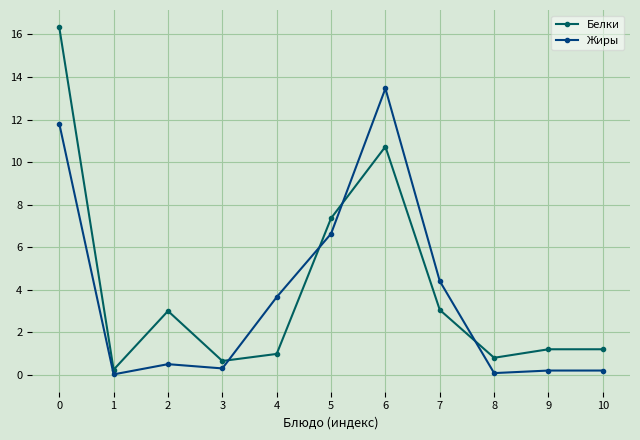

At which category does Белки reach its first local valley?

1